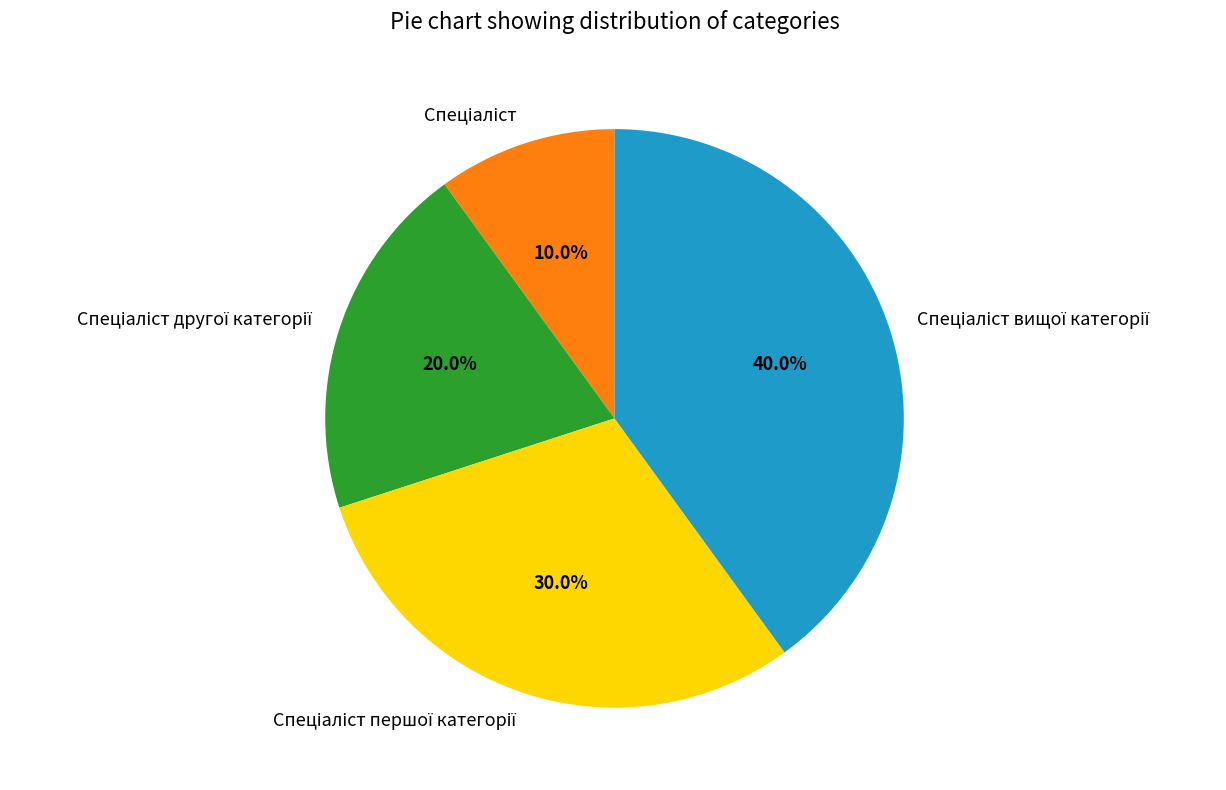

Does any single category account for the majority?

No